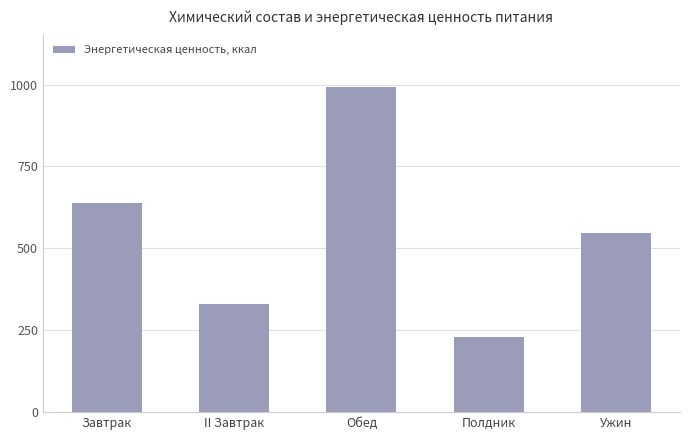

Where does the data first go above 548?

Завтрак